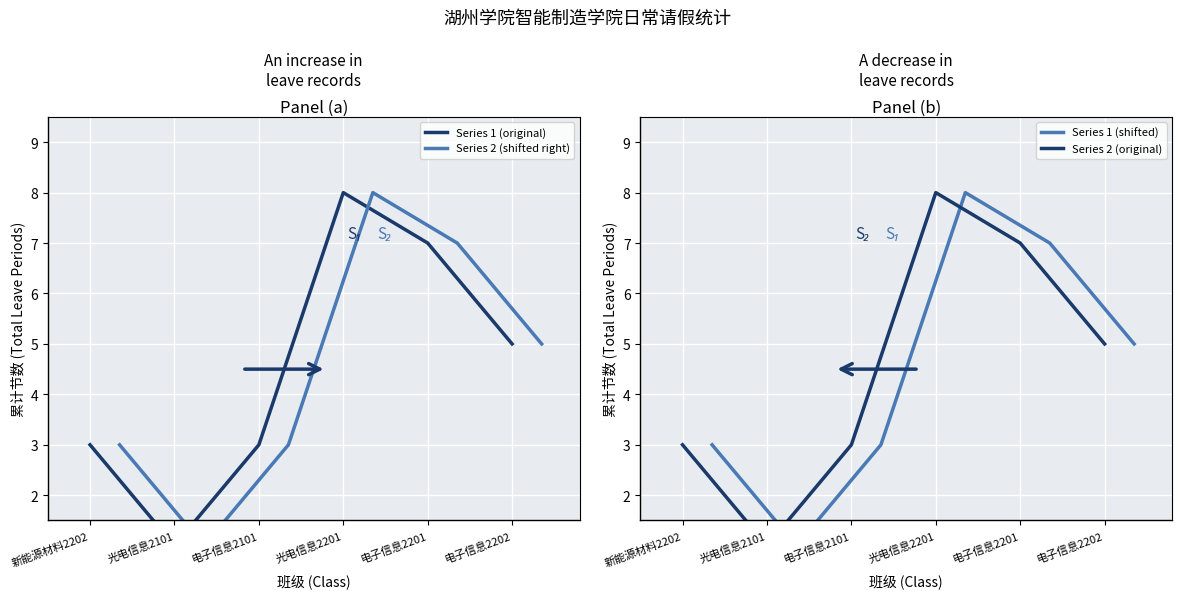

What position from the left is 光电信息2101?

2